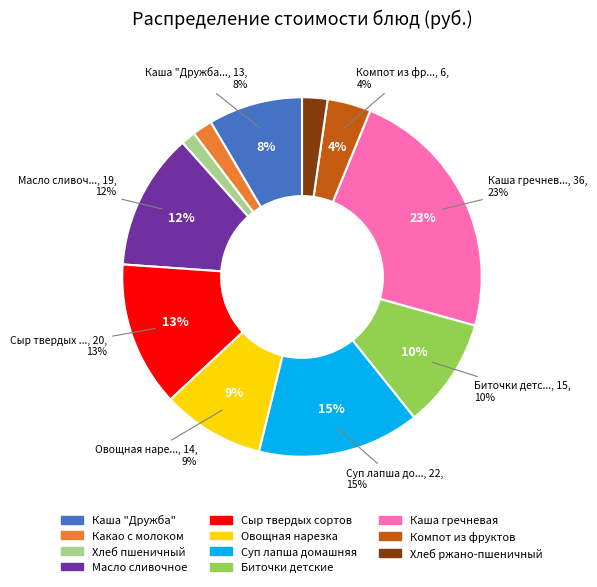

How much of the chart is everything except Масло сливочное?

87.7%